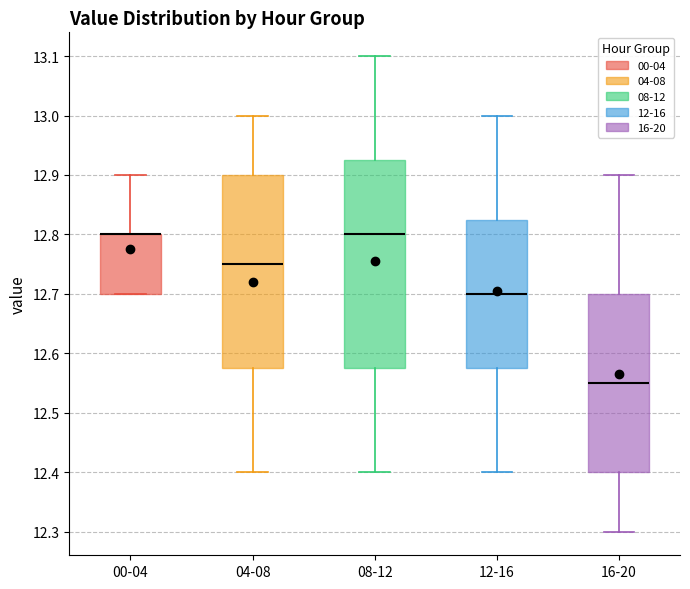

Reading left to right, transcribe this box plot: for each box, give where its median line is, the range the box spans, and where its two whiskers end, as read against the y-axis. The values are not printed on the chart, so give them approximately, as read against the axis.

00-04: median 12.80 (drawn on the box's upper edge), box 12.70 to 12.80, whiskers 12.70 to 12.90
04-08: median 12.75, box 12.58 to 12.90, whiskers 12.40 to 13.00
08-12: median 12.80, box 12.58 to 12.93, whiskers 12.40 to 13.10
12-16: median 12.70, box 12.58 to 12.83, whiskers 12.40 to 13.00
16-20: median 12.55, box 12.40 to 12.70, whiskers 12.30 to 12.90